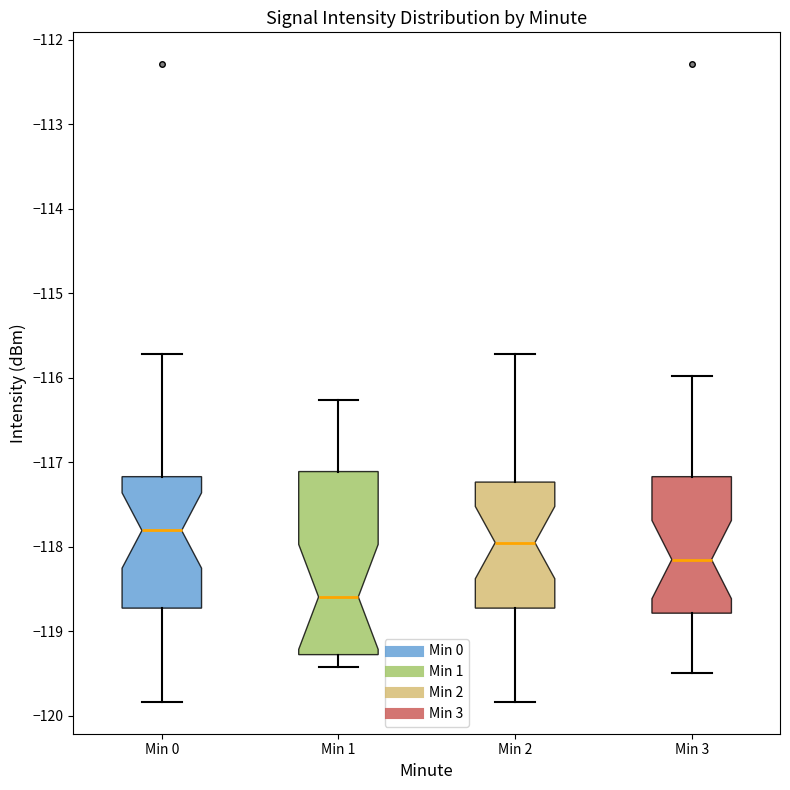

Comparing the boxes themselves (not the whiskers), which one is the tallest?

Min 1